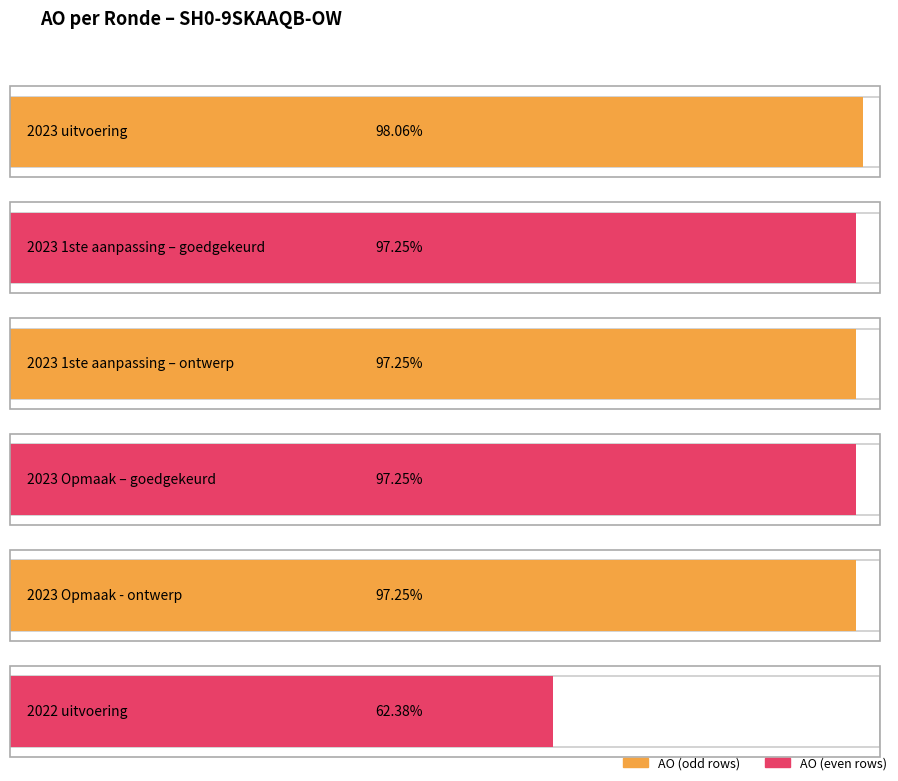

Does the chart contain any negative values?

No